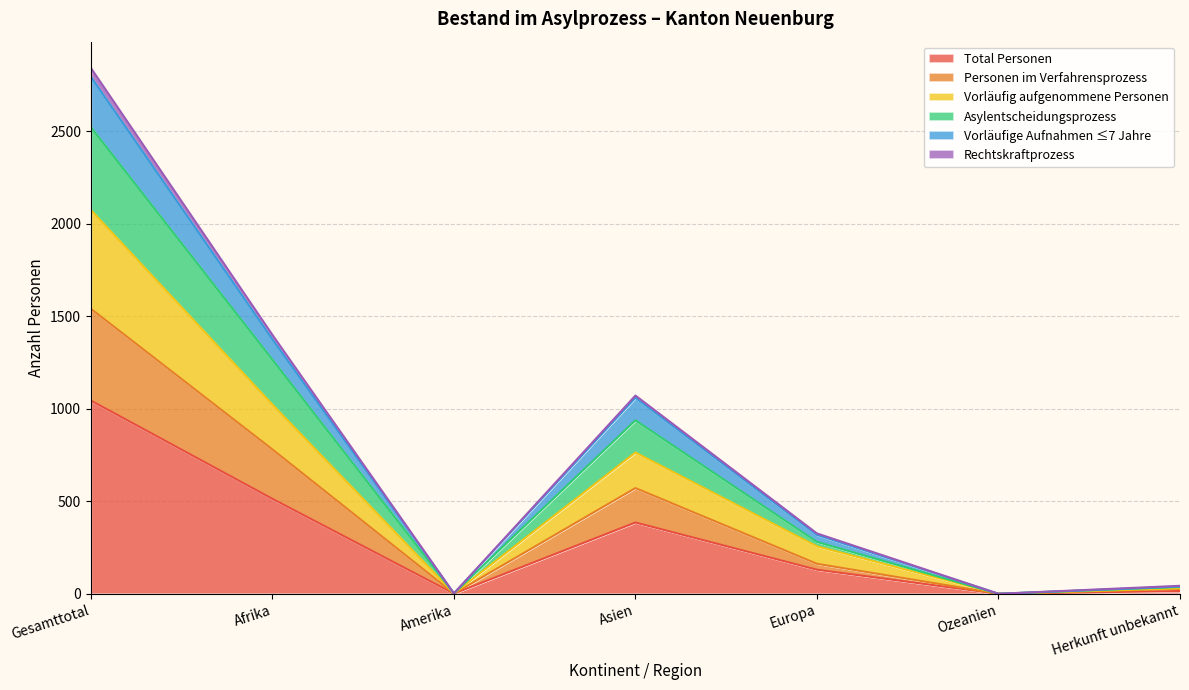

Rank the categories by Total Personen value from lowest to highest.

Ozeanien, Amerika, Herkunft unbekannt, Europa, Asien, Afrika, Gesamttotal